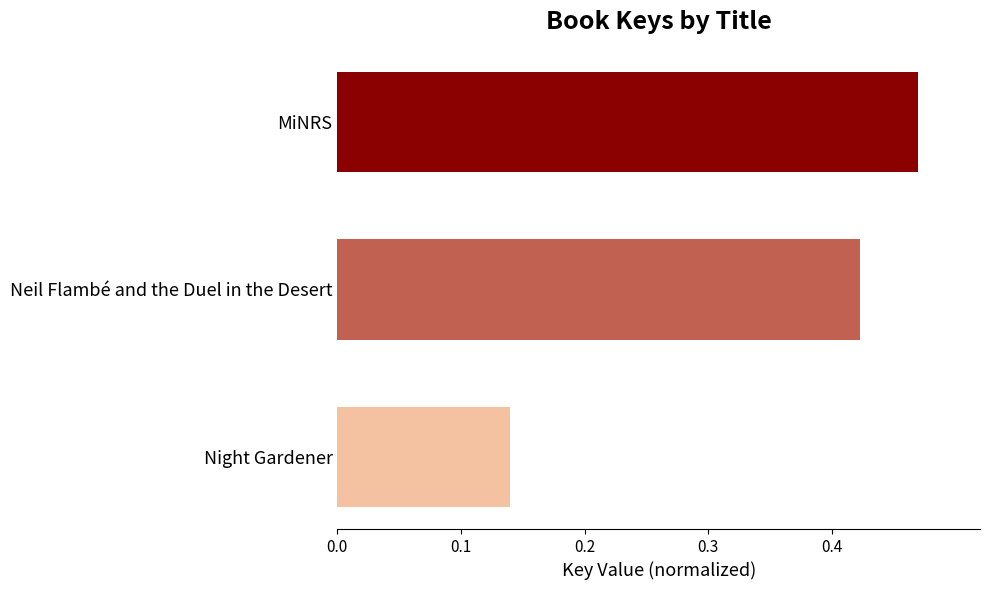

List the labels in order of value, largest first.

MiNRS, Neil Flambé and the Duel in the Desert, Night Gardener